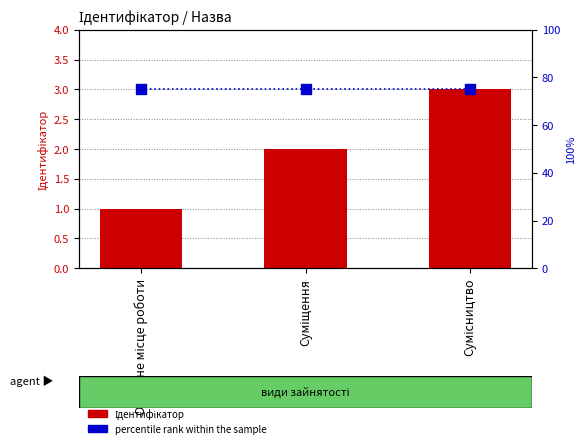

Are the bars horizontal?

No